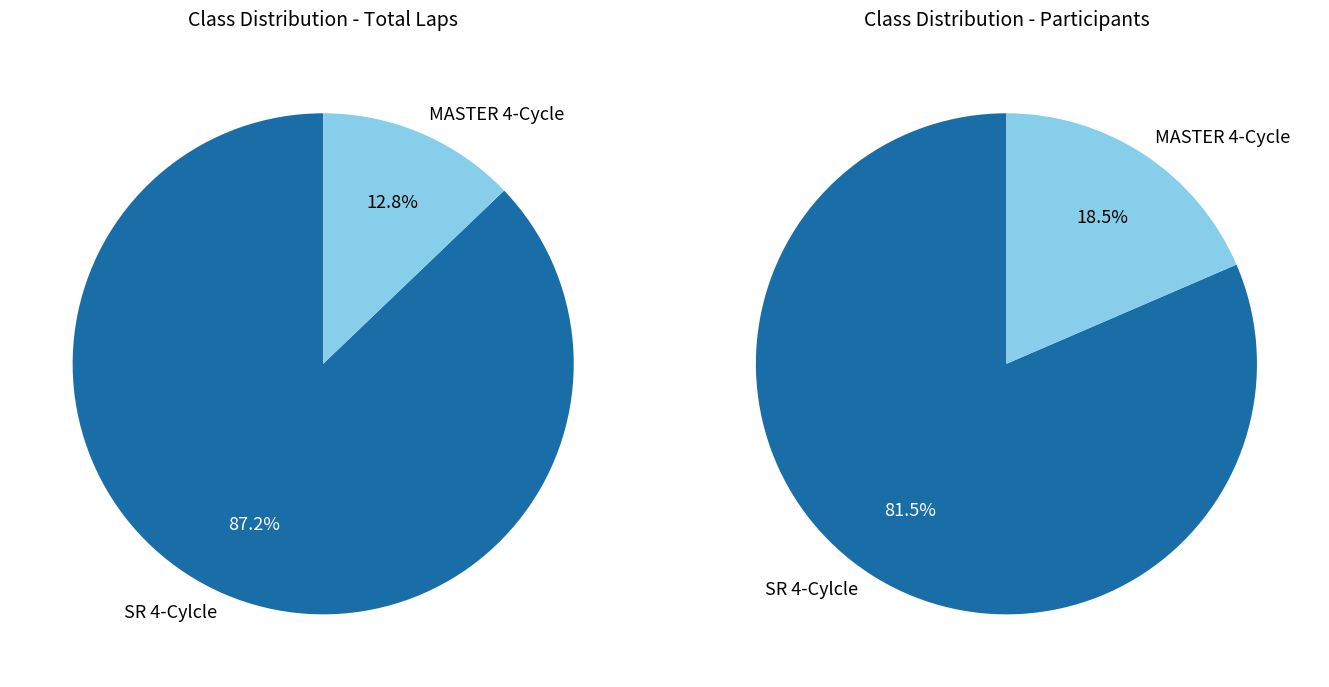

Which category has the biggest portion of the pie?

SR 4-Cylcle